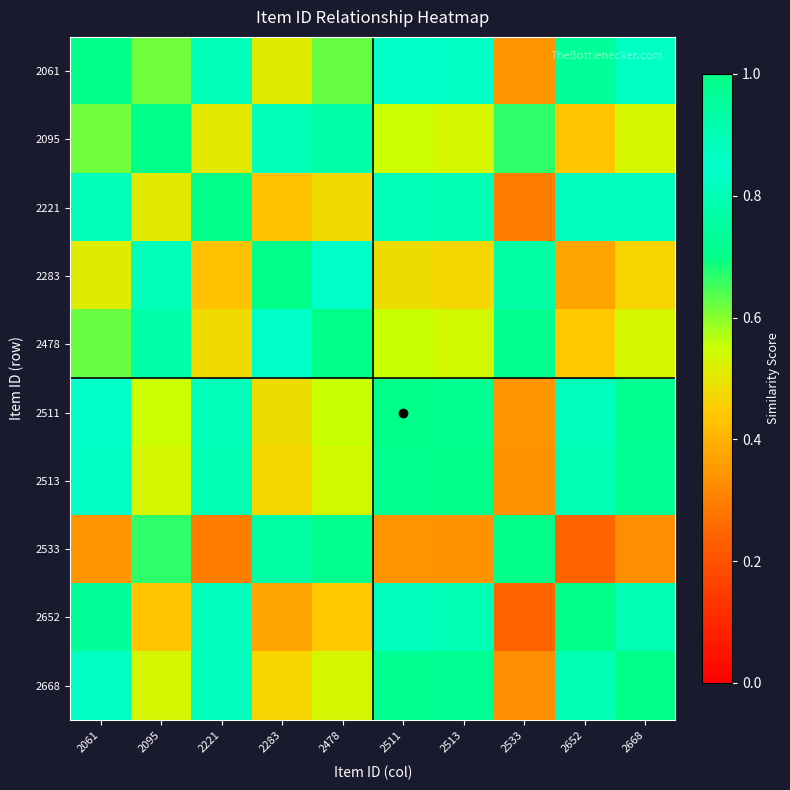

Which series has the largest range (max minus min)?

2533